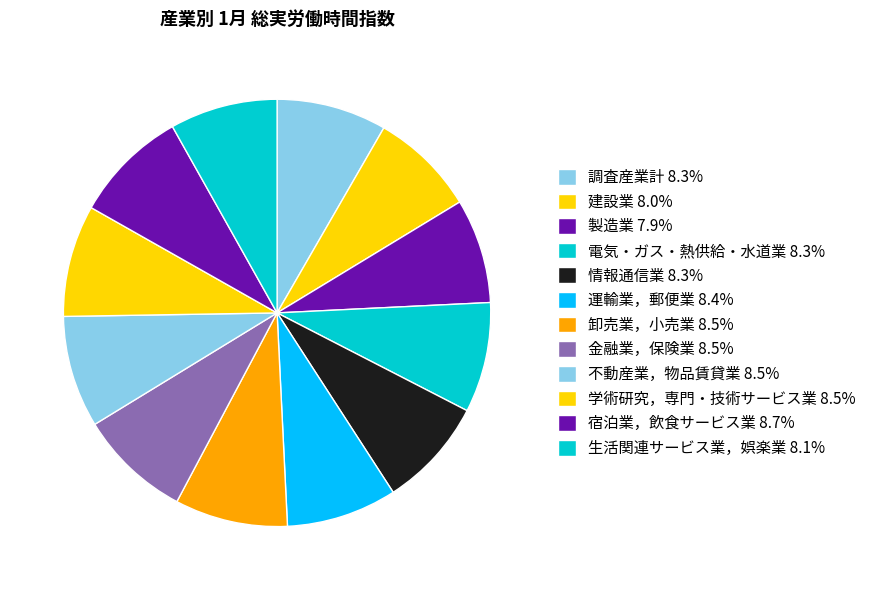

What percentage is the 学術研究，専門・技術サービス業 slice, to the nearest percent?

8%